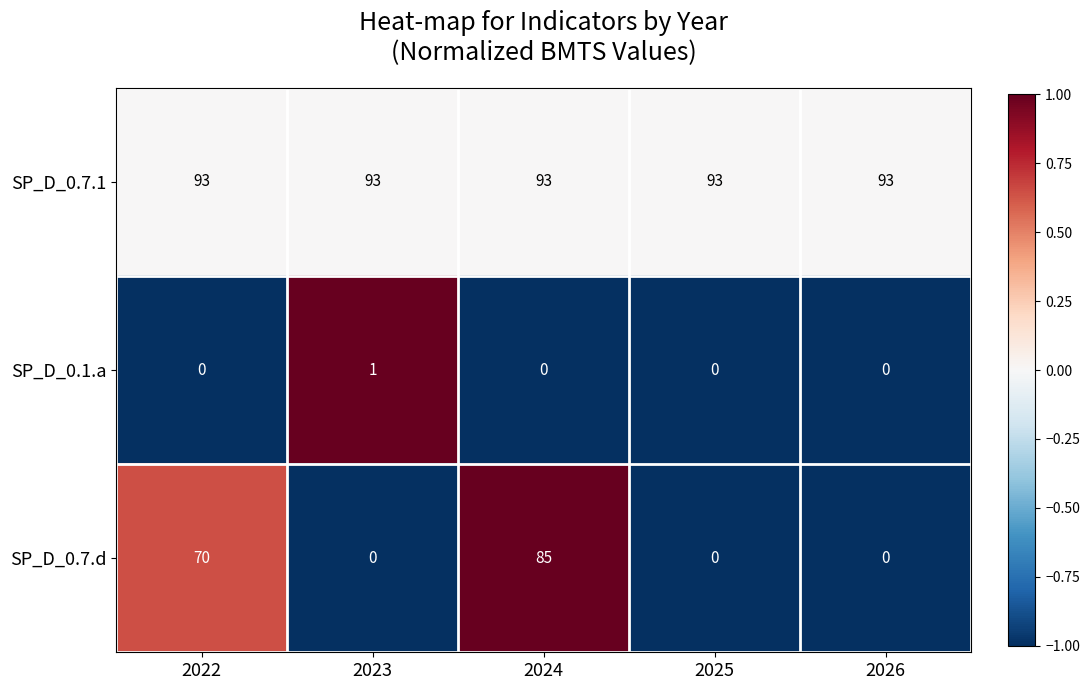

What is the greatest value displayed?

93